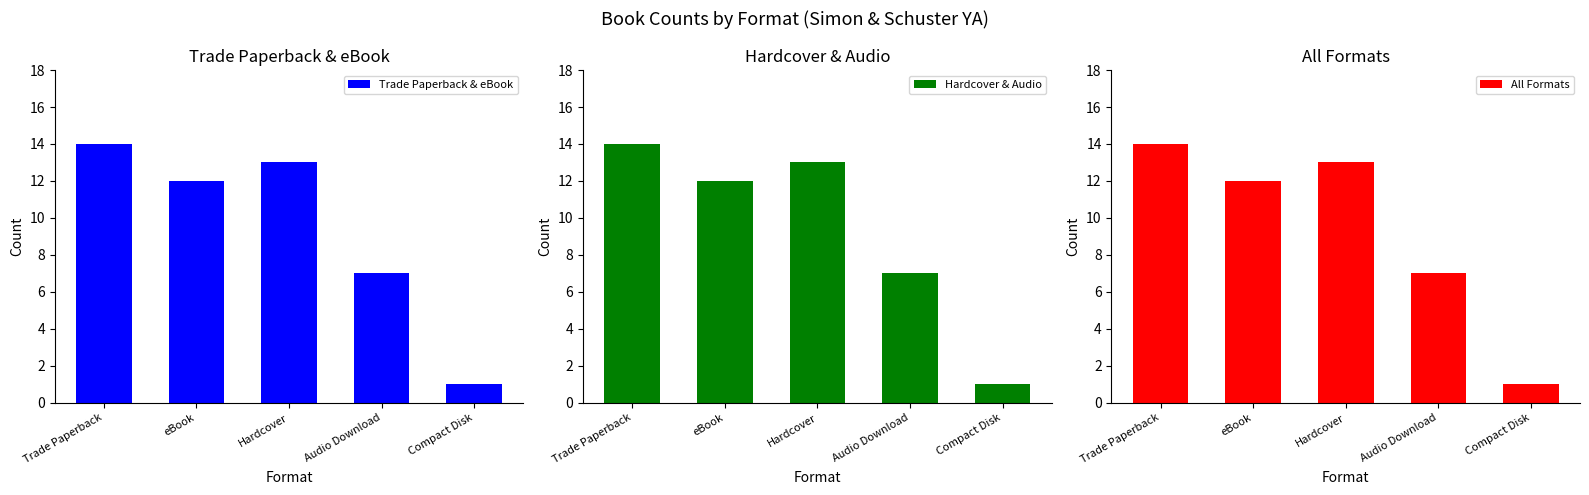

How many bars are there in total?

15